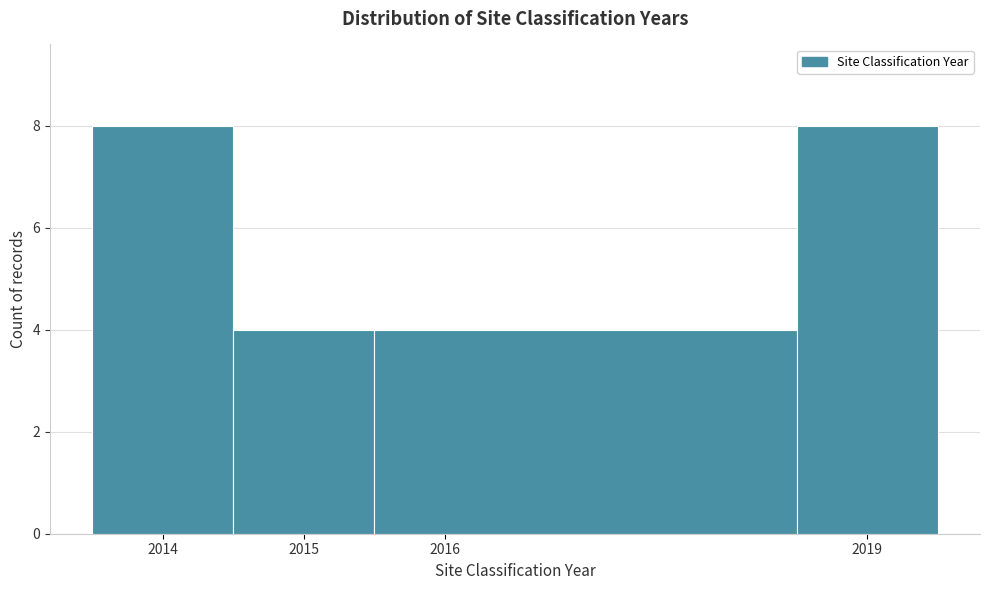

What is the height of the bar covering 2014.5 to 2015.5 on the x-axis? The values are not printed on the chart, so give them approximately, as read against the axis.

4